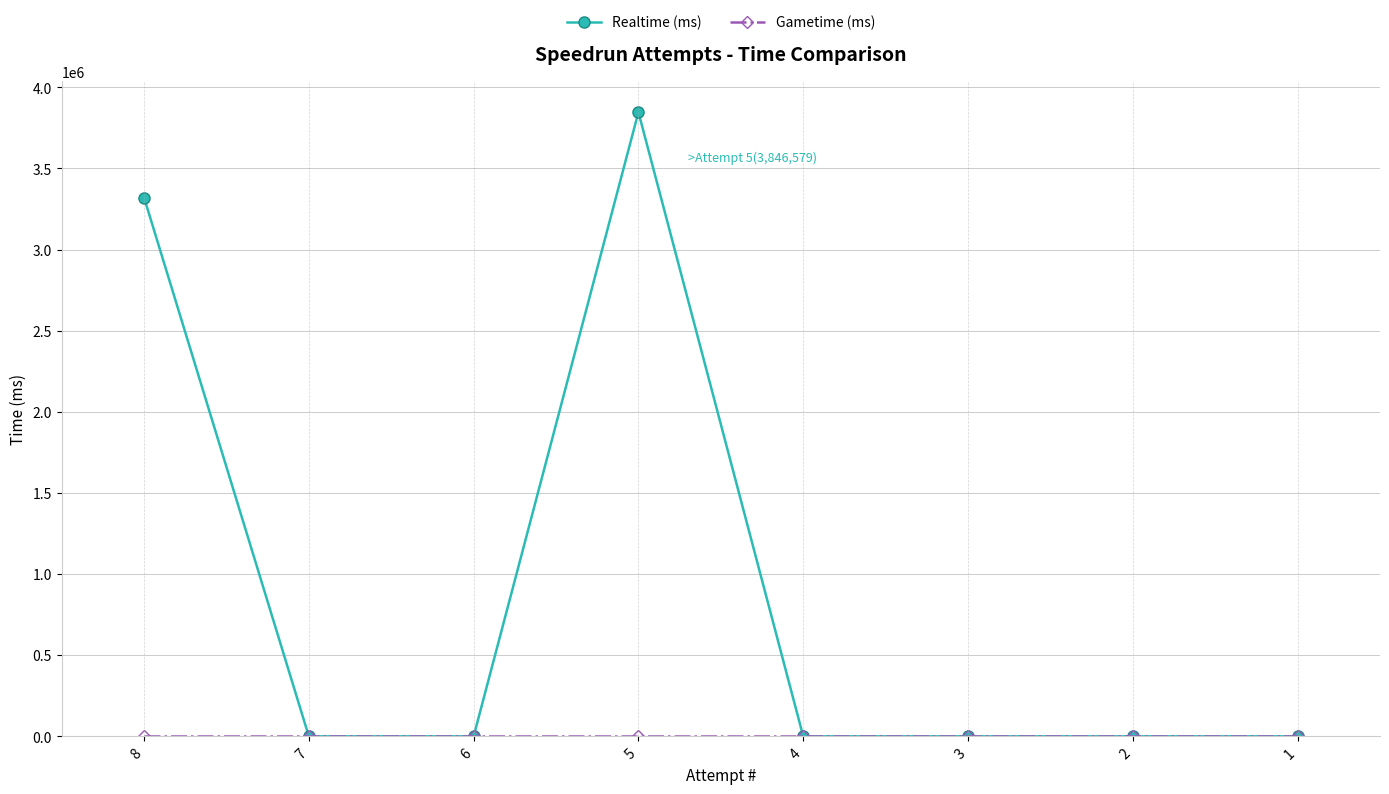

At which category does Realtime (ms) reach its first local peak?

5